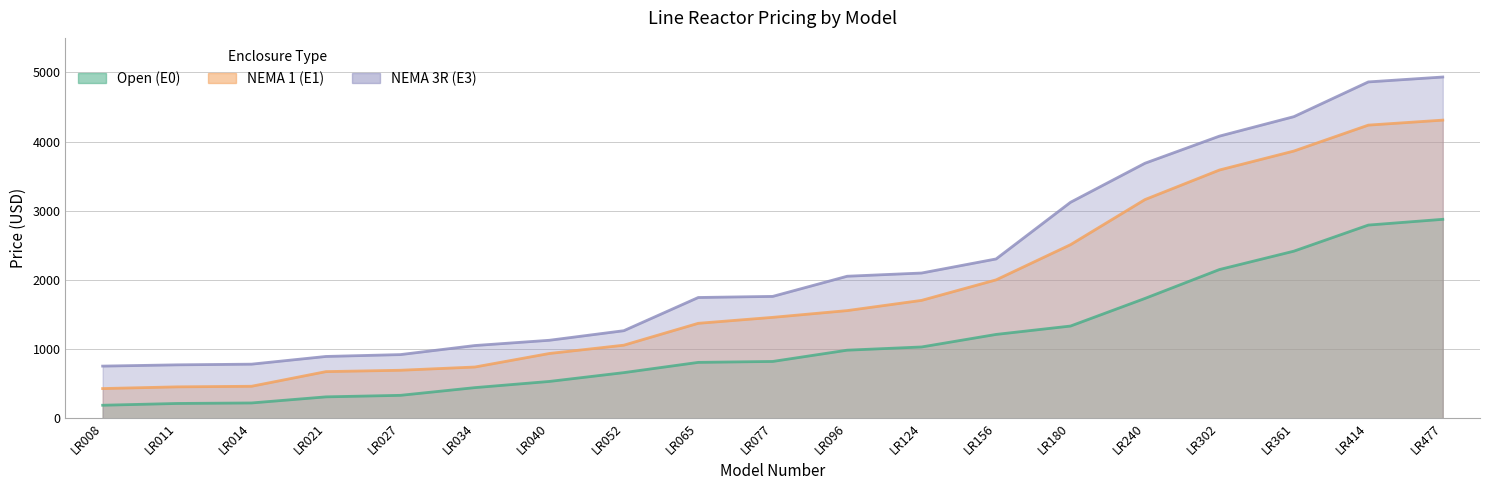

True or false: NEMA 1 (E1) and NEMA 3R (E3) intersect in this chart.

False